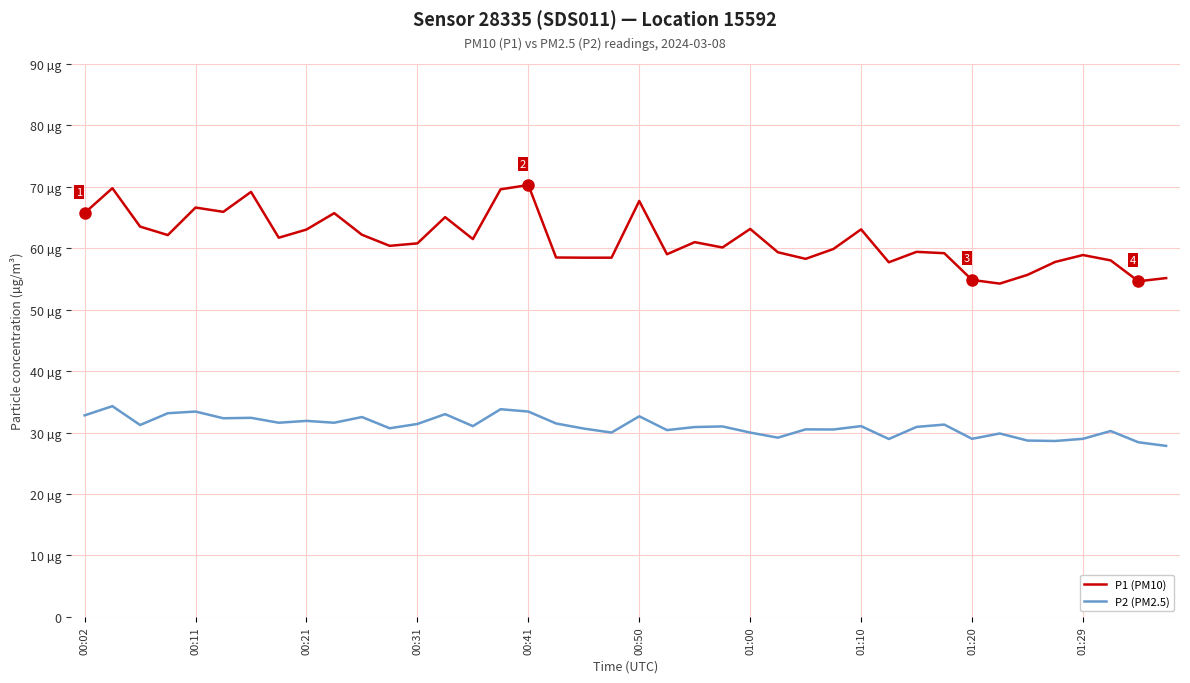

What is the minimum value for P2 (PM2.5)?

27.8